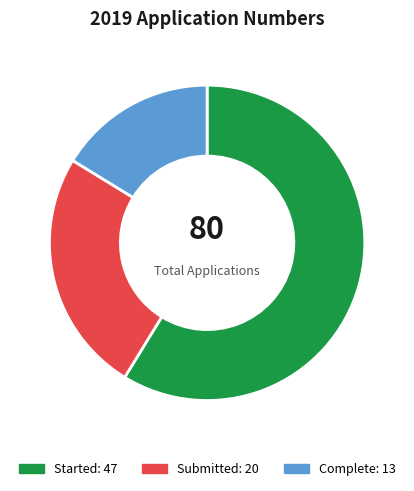

True or false: Submitted accounts for 35% of the total.

False